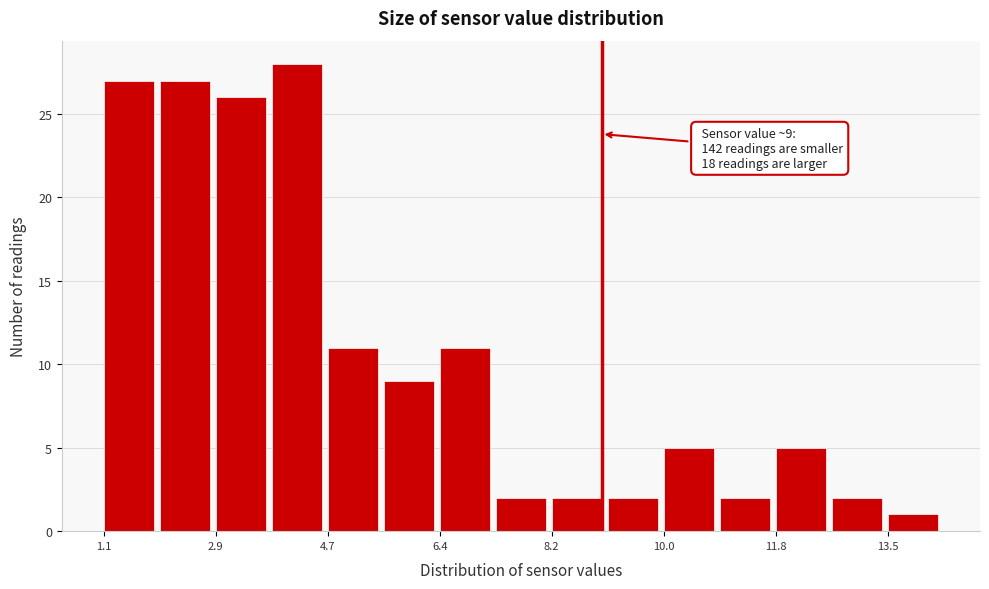

Over which range of the x-axis is the bar tallest?

3.8 to 4.6